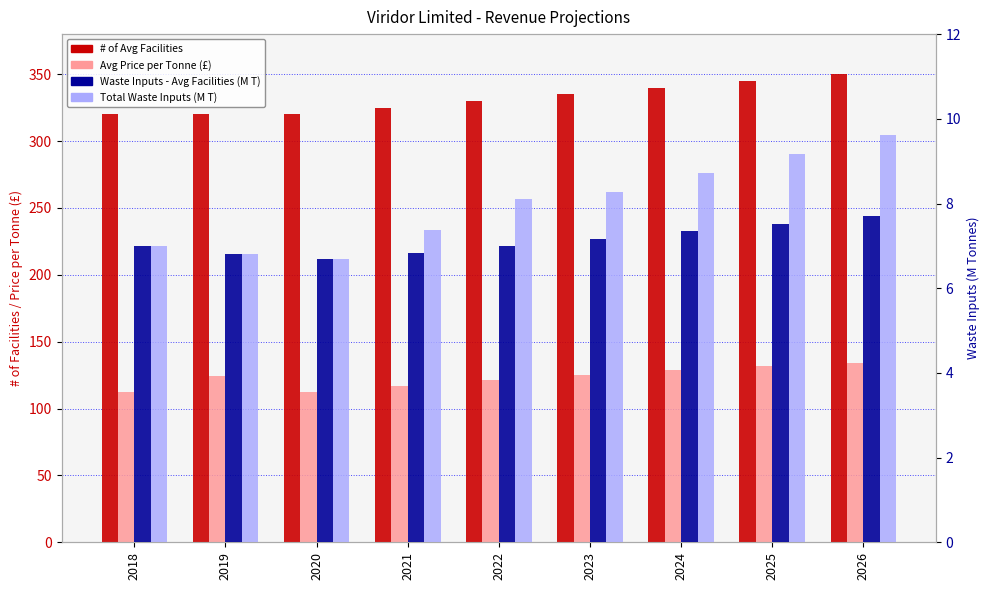

At 2021, list the series in order from smallest to largest.

Waste Inputs - Avg Facilities (M T), Total Waste Inputs (M T), Avg Price per Tonne (£), # of Avg Facilities